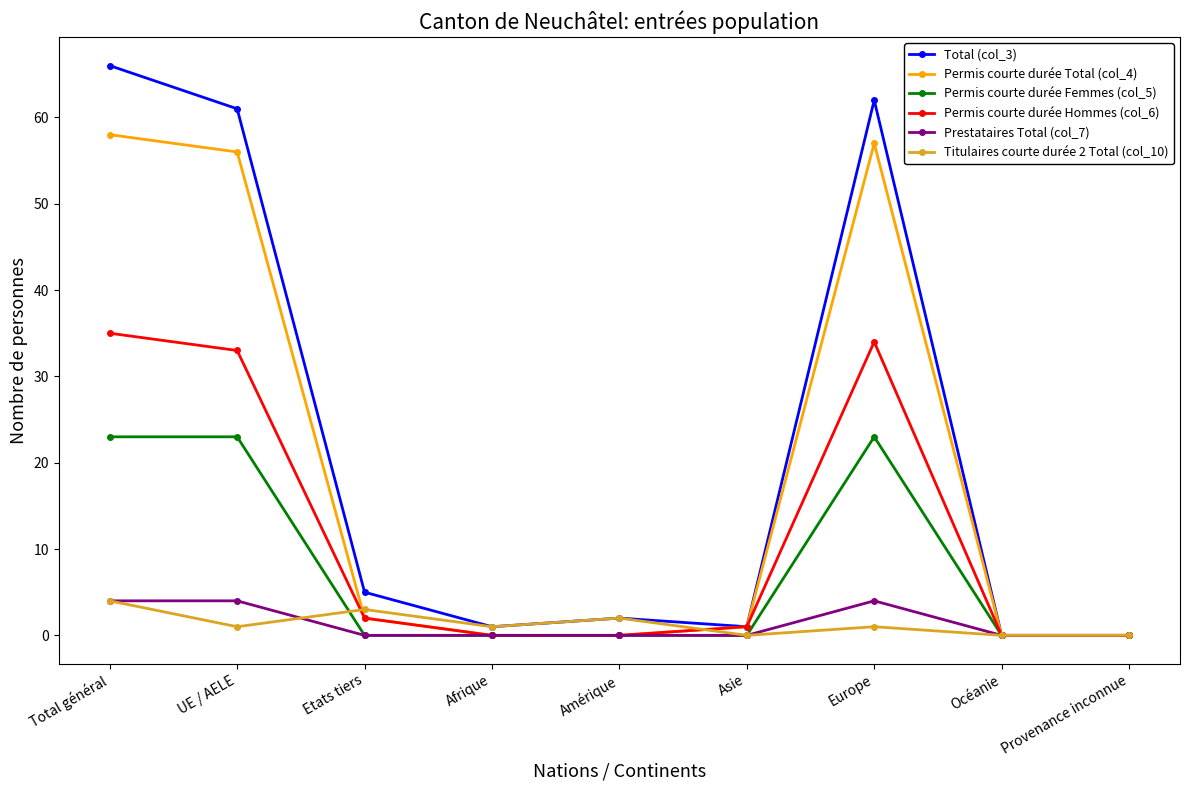

Is this an area chart (filled region under the line)?

No